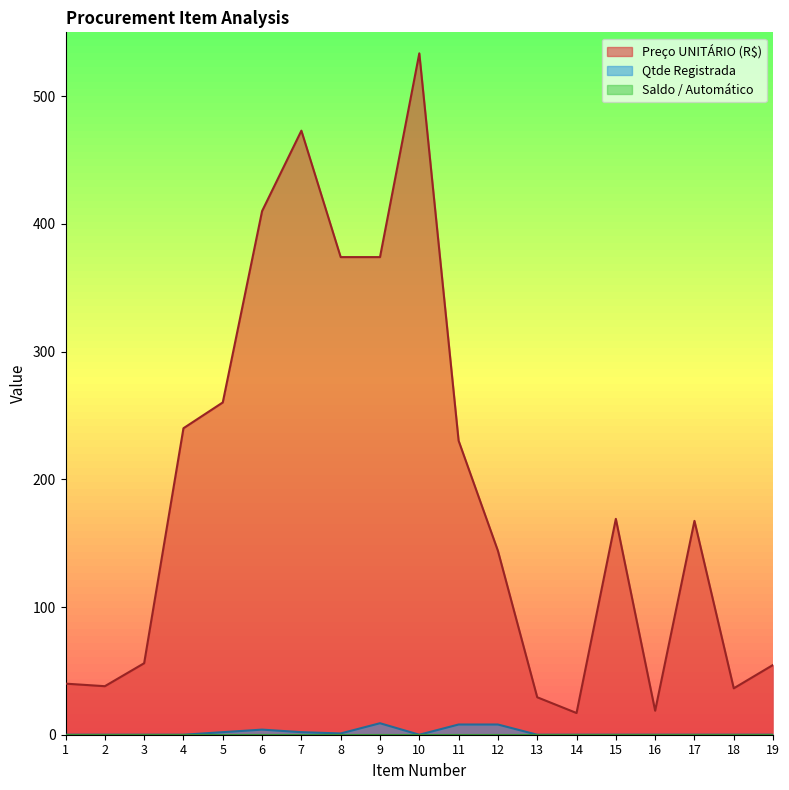

What is the difference between the Preço UNITÁRIO (R$) values at 4 and 18?

203.7